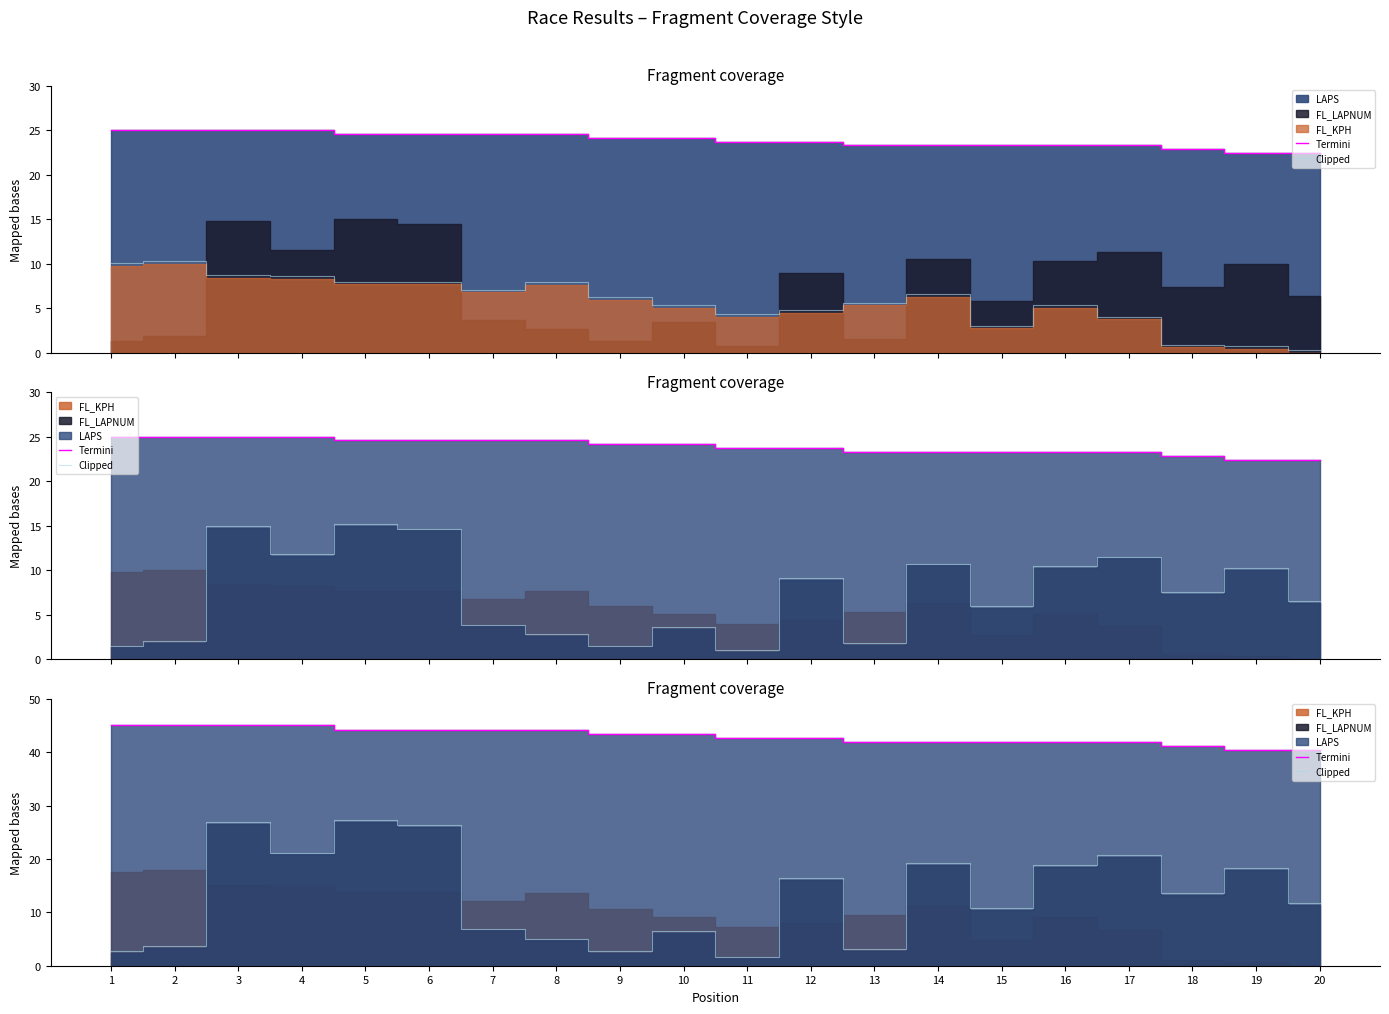

True or false: Clipped and Termini intersect in this chart.

False